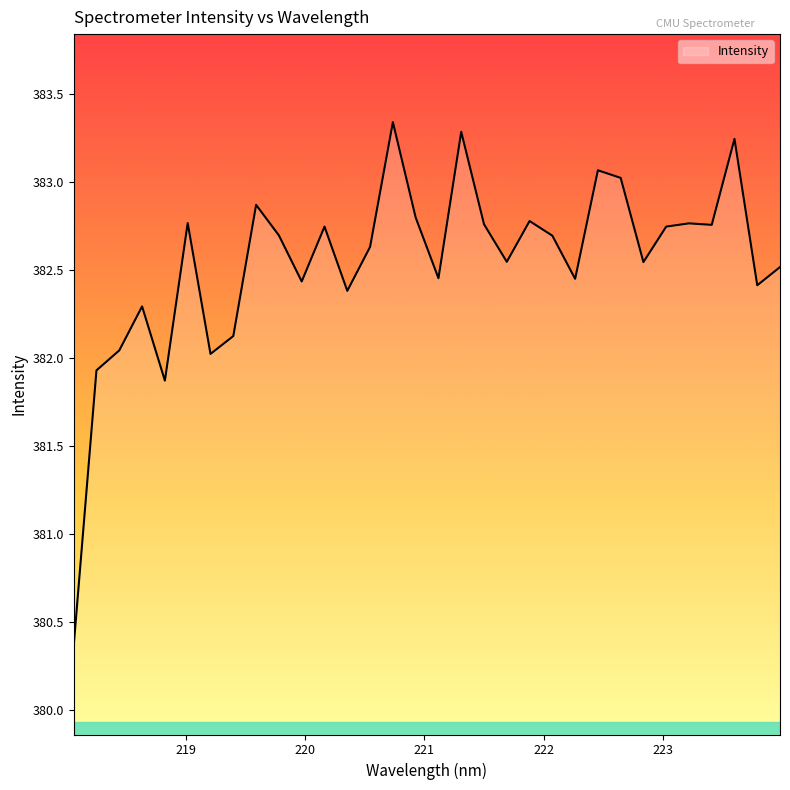

What is the difference between the maximum and minimum values?

3.0